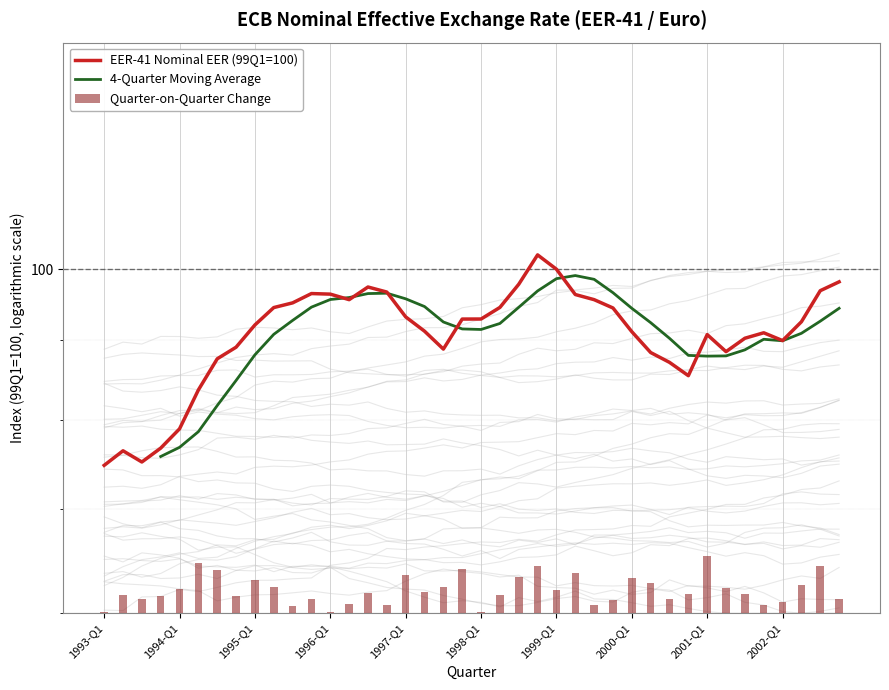

What is the label of the 12th bar from the left?

1995-Q4